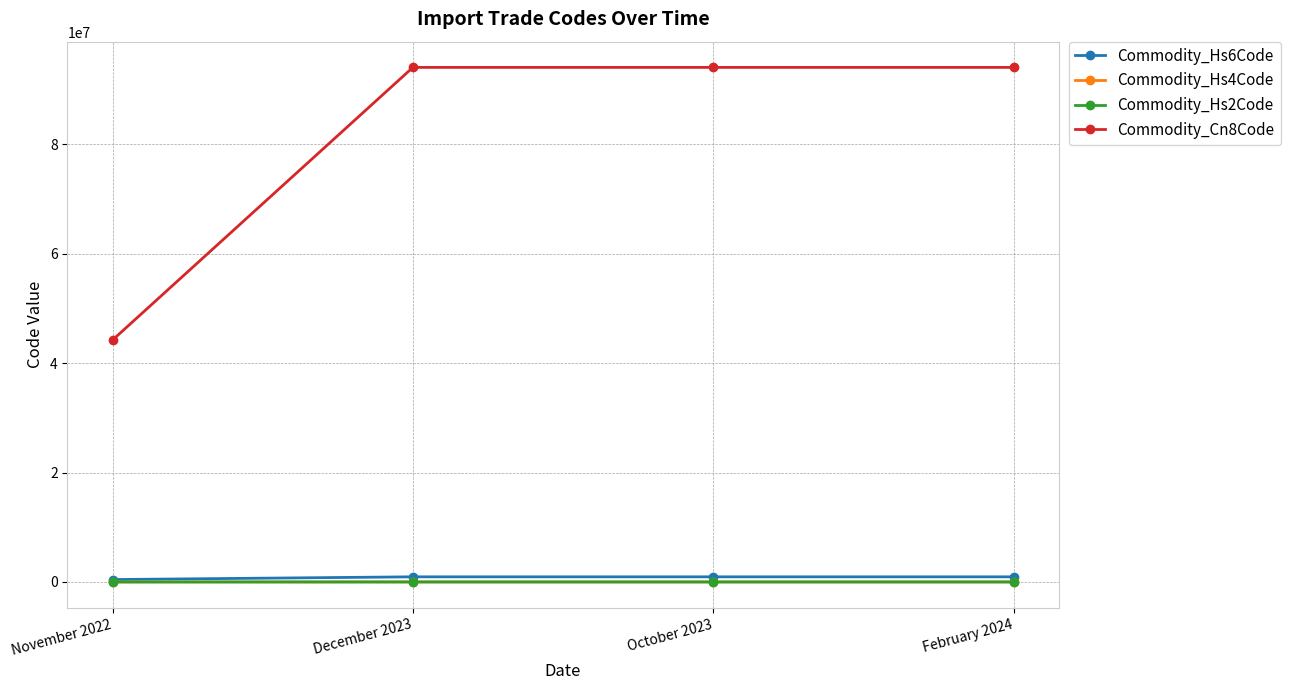

What position from the left is October 2023?

3